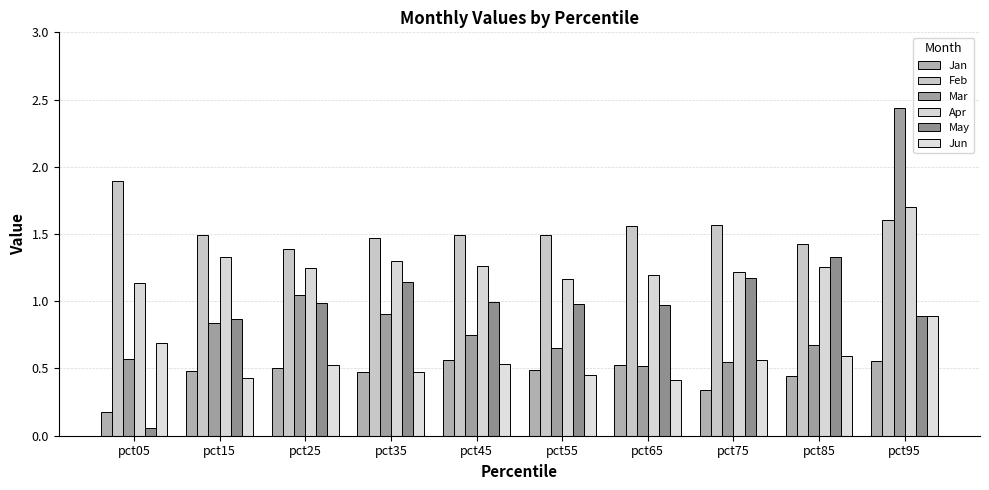

Which series has the largest range (max minus min)?

Mar